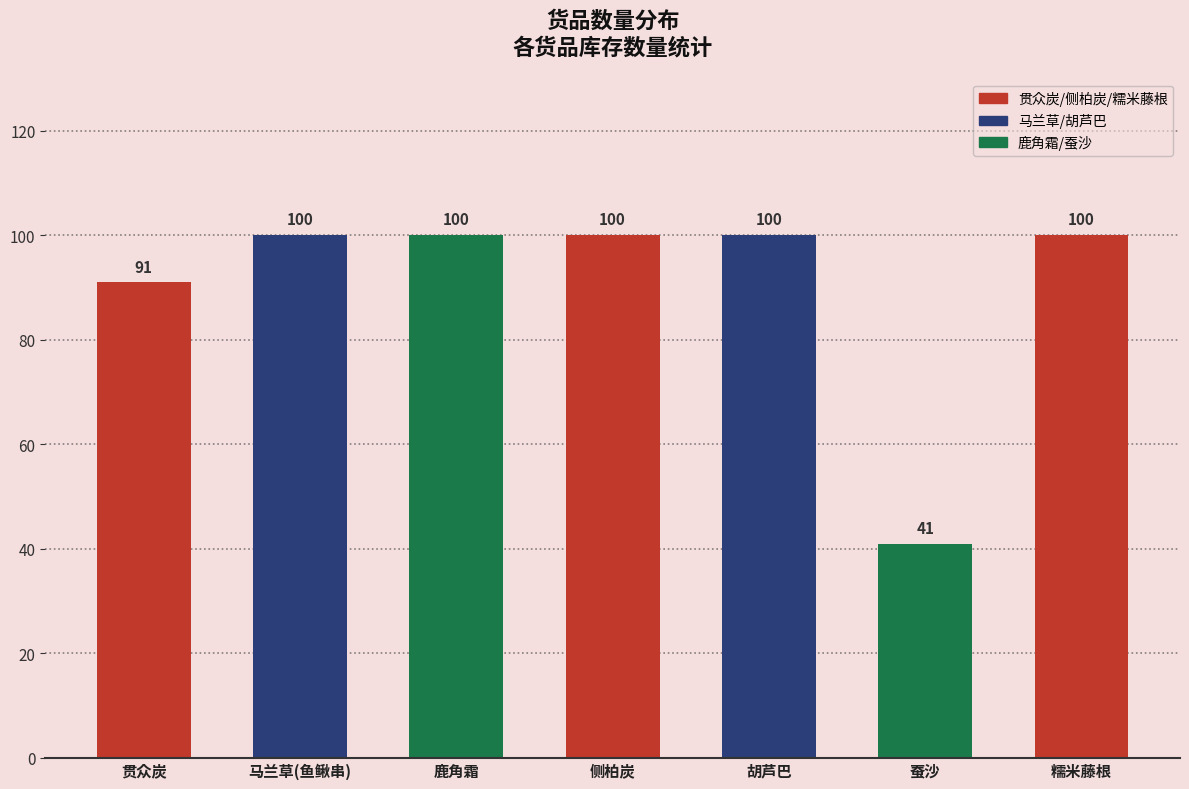

What is the difference between the values at 贯众炭 and 糯米藤根?

9